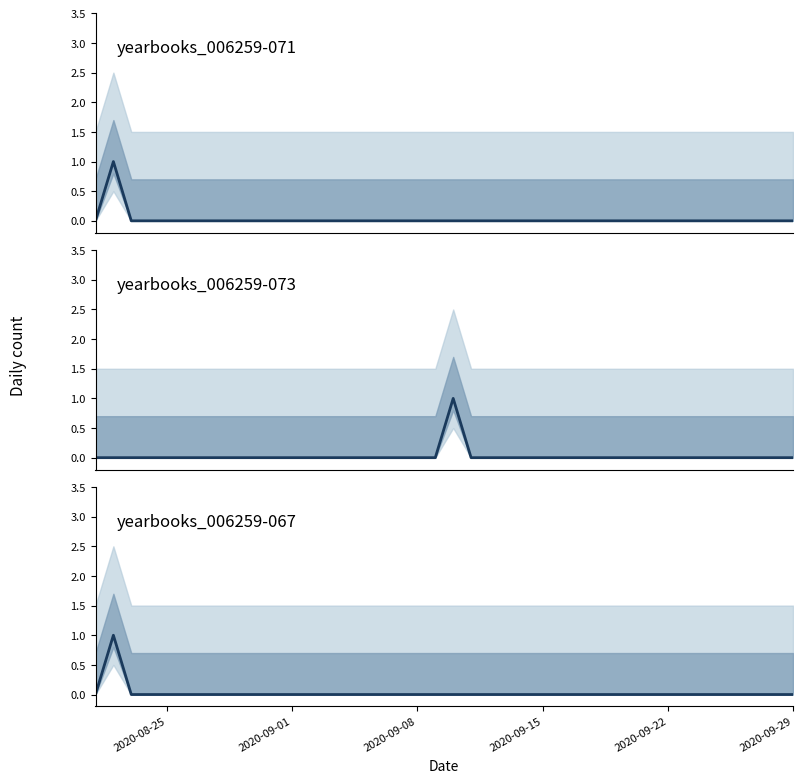

Reading left to right, extract all data points from this chart.

yearbooks_006259-071: 0	1	0	0	0	0	0	0	0	0	0	0	0	0	0	0	0	0	0	0	0	0	0	0	0	0	0	0	0	0	0	0	0	0	0	0	0	0	0	0
yearbooks_006259-073: 0	0	0	0	0	0	0	0	0	0	0	0	0	0	0	0	0	0	0	0	1	0	0	0	0	0	0	0	0	0	0	0	0	0	0	0	0	0	0	0
yearbooks_006259-067: 0	1	0	0	0	0	0	0	0	0	0	0	0	0	0	0	0	0	0	0	0	0	0	0	0	0	0	0	0	0	0	0	0	0	0	0	0	0	0	0